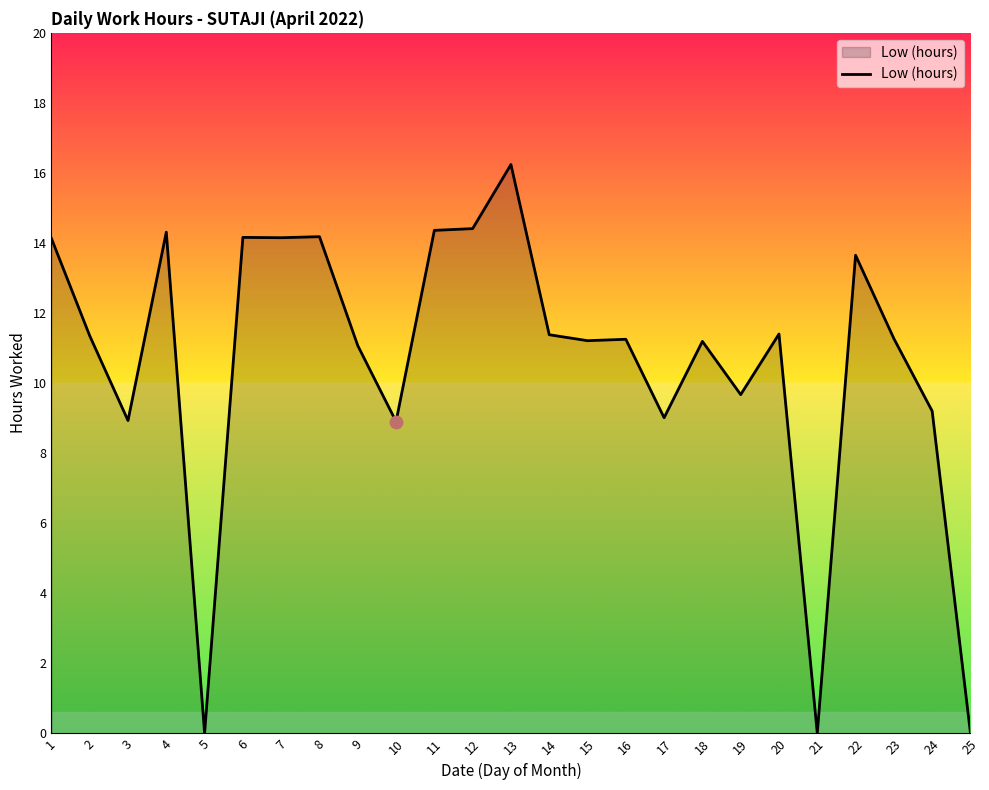

Which has a higher value, 22 or 10?

22